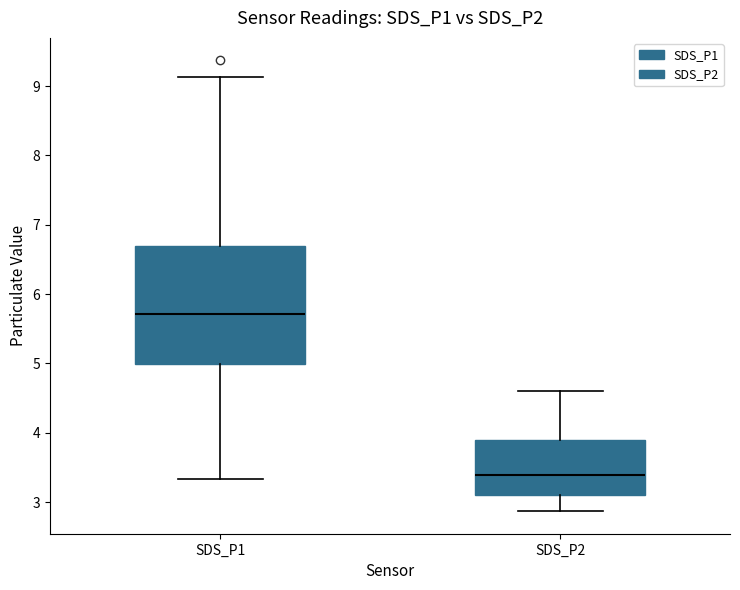

Reading left to right, transcribe this box plot: for each box, give where its median line is, the range the box spans, and where its two whiskers end, as read against the y-axis. The values are not printed on the chart, so give them approximately, as read against the axis.

SDS_P1: median 5.7, box 5.0 to 6.7, whiskers 3.3 to 9.1
SDS_P2: median 3.4, box 3.1 to 3.9, whiskers 2.9 to 4.6